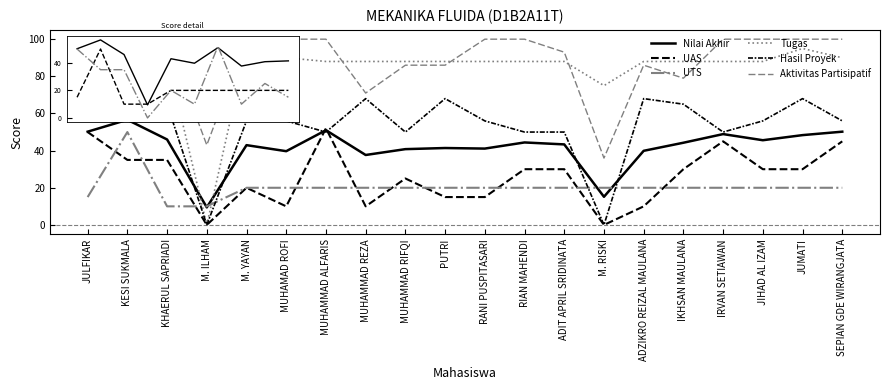

Which series changed the most between KESI SUKMALA and M. YAYAN?

UTS